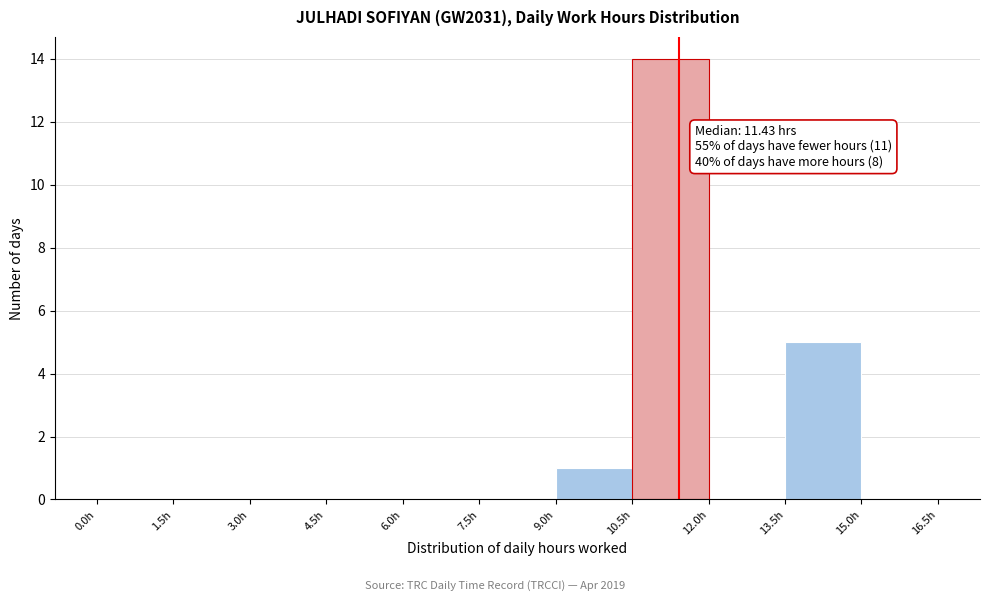

Over which range of the x-axis is the bar tallest?

10.5 to 12.0